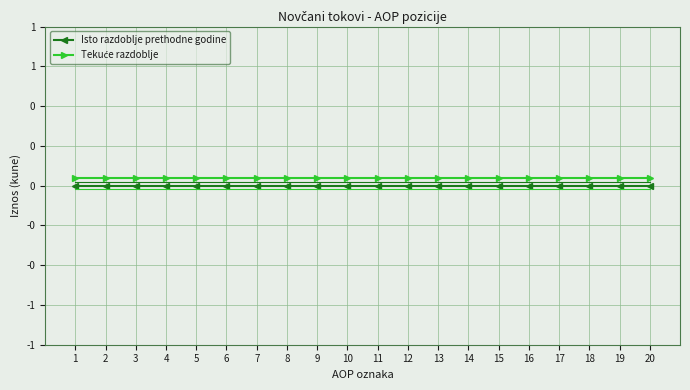

What is the approximate value of Tekuće razdoblje at 14?

0.1